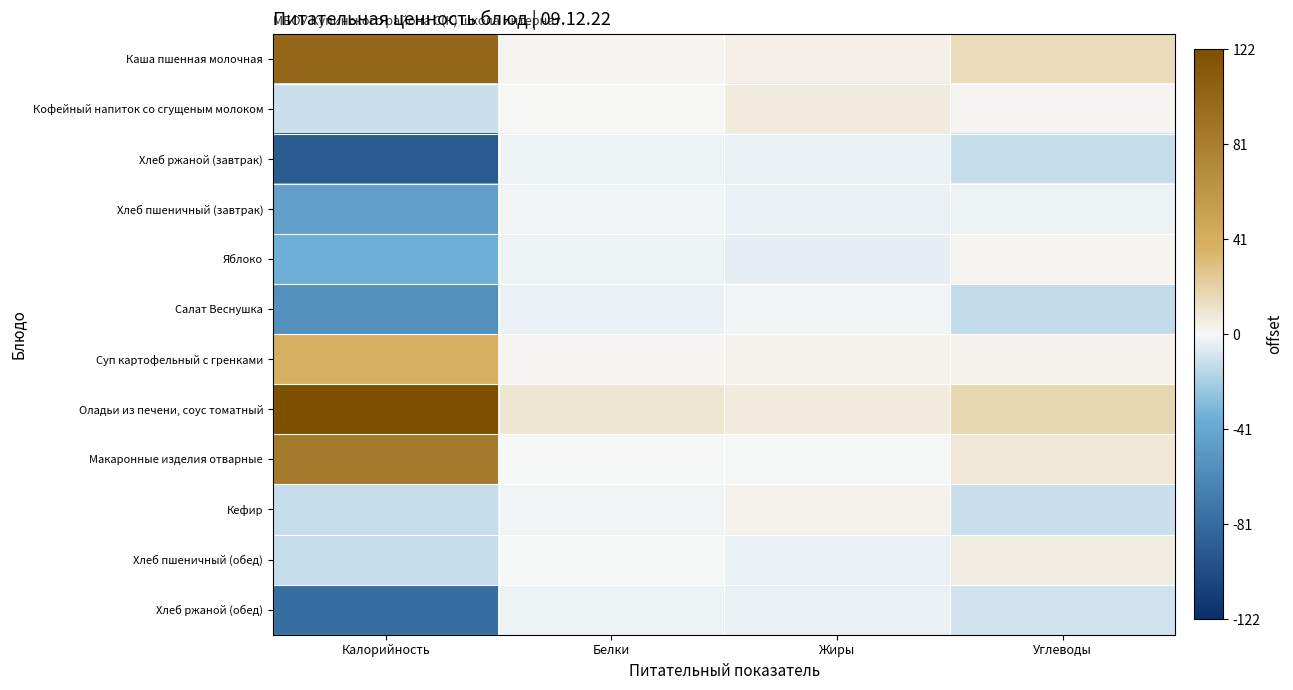

Reading right to left, extract all data points from this chart.

Каша пшенная молочная: Углеводы=14.5	Жиры=3.3	Белки=1.9	Калорийность=101.4
Кофейный напиток со сгущеным молоком: Углеводы=1.1	Жиры=5.9	Белки=0.9	Калорийность=-11.7
Хлеб ржаной (завтрак): Углеводы=-13.0	Жиры=-3.8	Белки=-2.8	Калорийность=-92.0
Хлеб пшеничный (завтрак): Углеводы=-2.2	Жиры=-3.7	Белки=-1.3	Калорийность=-45.0
Яблоко: Углеводы=1.2	Жиры=-3.9	Белки=-2.6	Калорийность=-36.1
Салат Веснушка: Углеводы=-14.0	Жиры=-1.0	Белки=-3.0	Калорийность=-56.5
Суп картофельный с гренками: Углеводы=2.6	Жиры=2.0	Белки=1.7	Калорийность=38.9
Оладьи из печени, соус томатный: Углеводы=18.0	Жиры=6.0	Белки=9.1	Калорийность=121.7
Макаронные изделия отварные: Углеводы=7.7	Жиры=-0.0	Белки=-0.1	Калорийность=84.1
Кефир: Углеводы=-11.6	Жиры=2.4	Белки=-1.1	Калорийность=-12.6
Хлеб пшеничный (обед): Углеводы=5.2	Жиры=-3.7	Белки=-0.1	Калорийность=-13.1
Хлеб ржаной (обед): Углеводы=-9.8	Жиры=-3.5	Белки=-2.1	Калорийность=-79.1